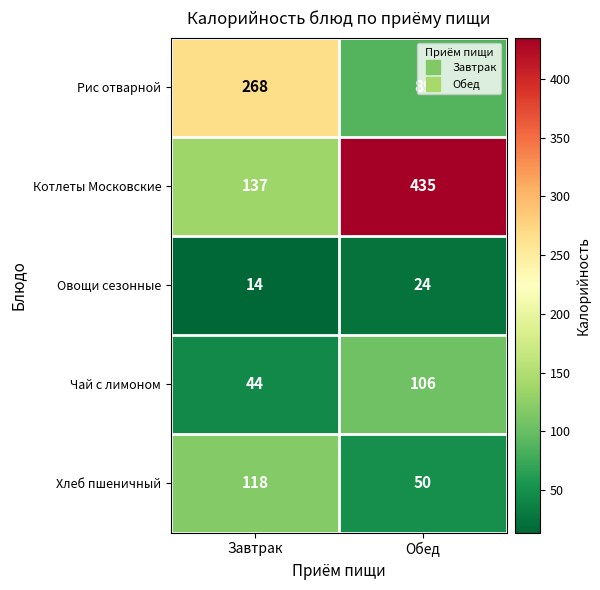

The value of Чай с лимоном at Обед is 74. True or false?

False